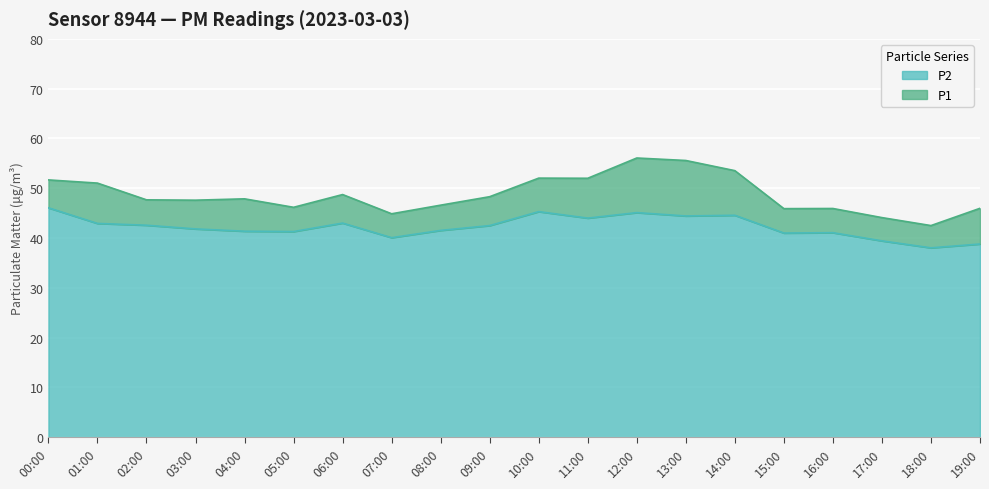

How many data points in P2 are above 42?

10